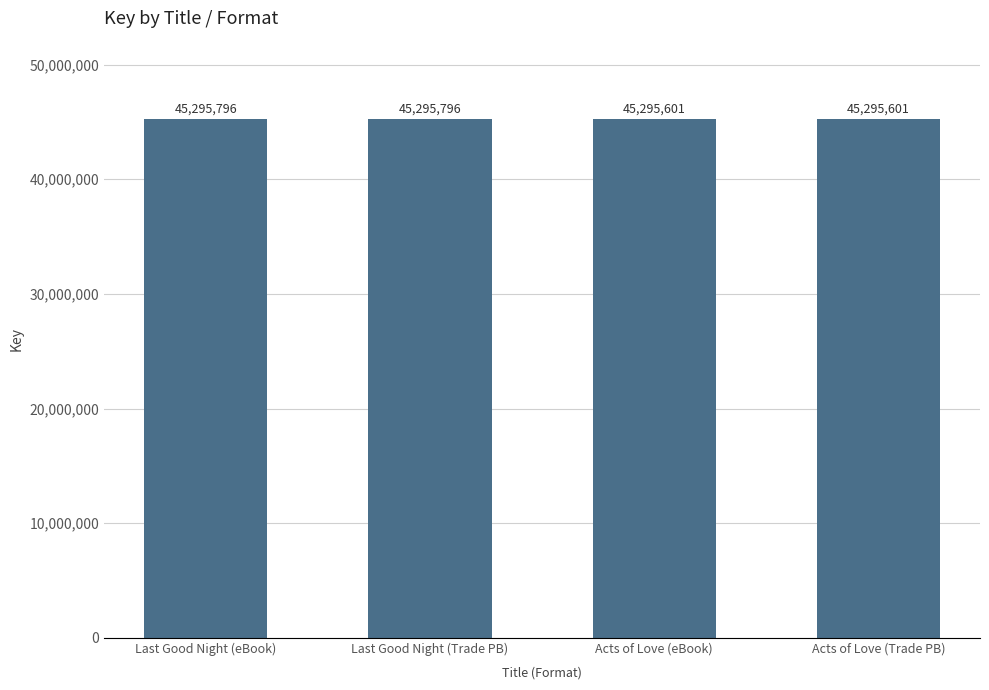

Reading right to left, list all the values displayed in this chart.

45295601	45295601	45295796	45295796